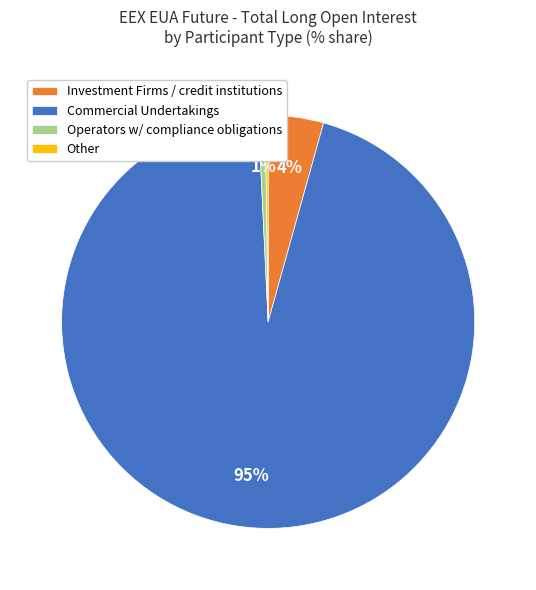

Which slice is the largest?

Commercial Undertakings